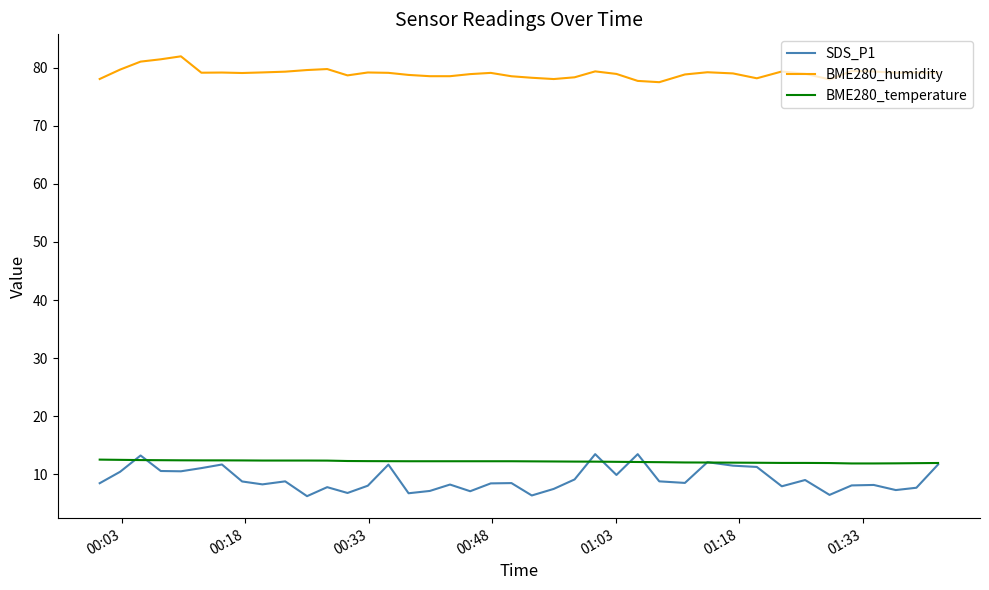

What is the sum of all BME280_temperature values?

488.3